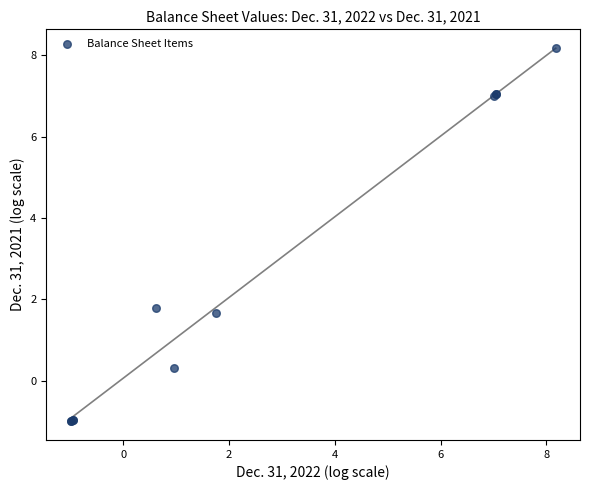

What Y value in the scatter plot is closest to 3?

1.8